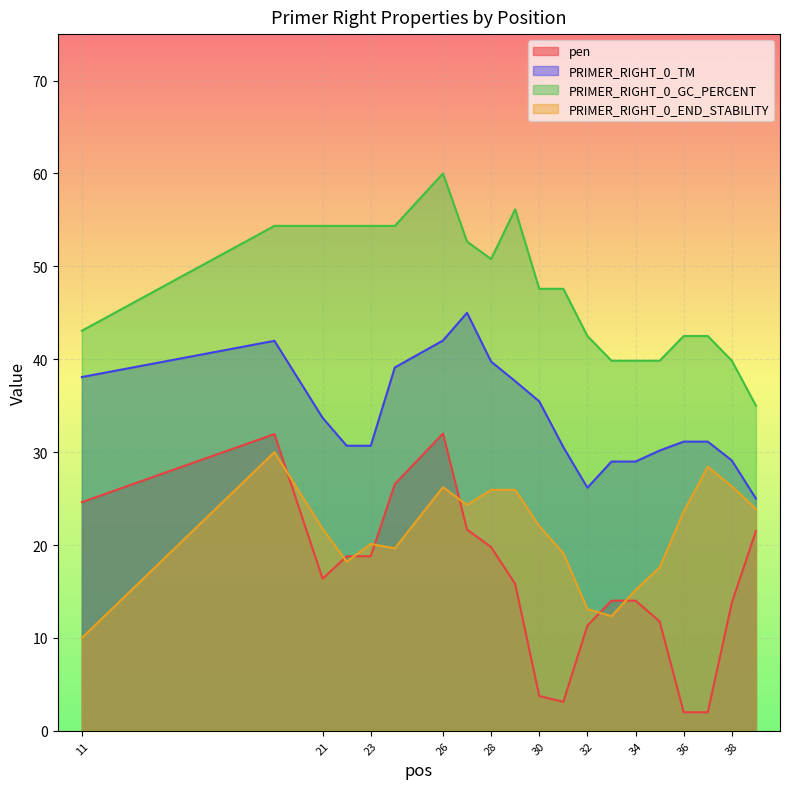

Which label corresponds to the smallest value in the chart?

36